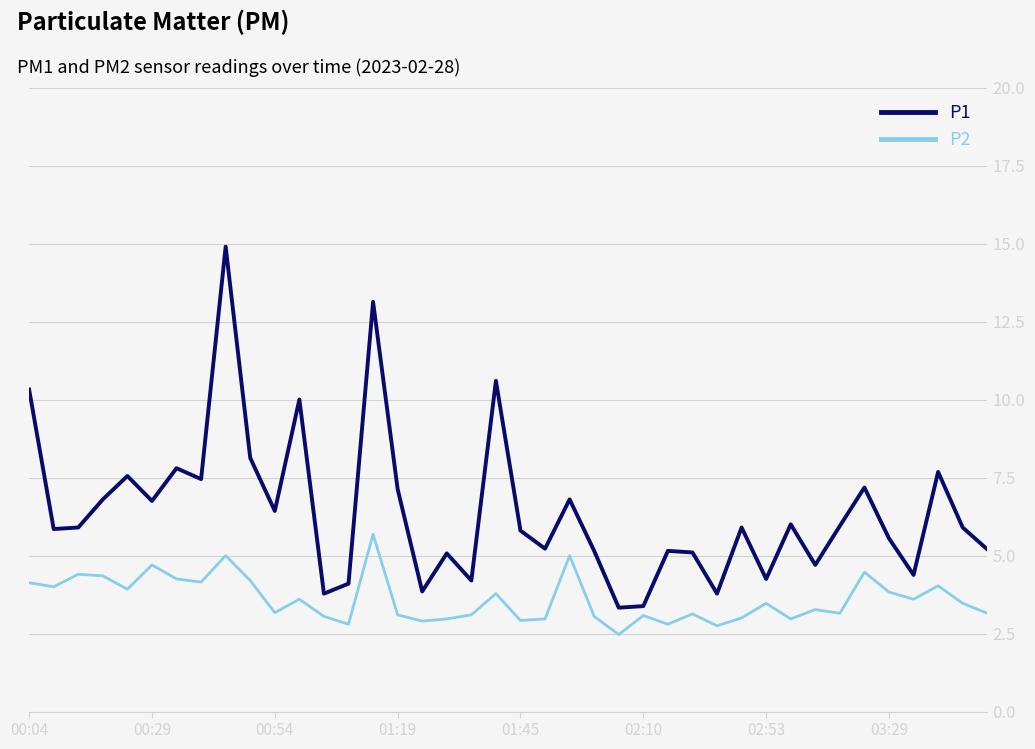

What is the minimum value shown in the chart?

2.5